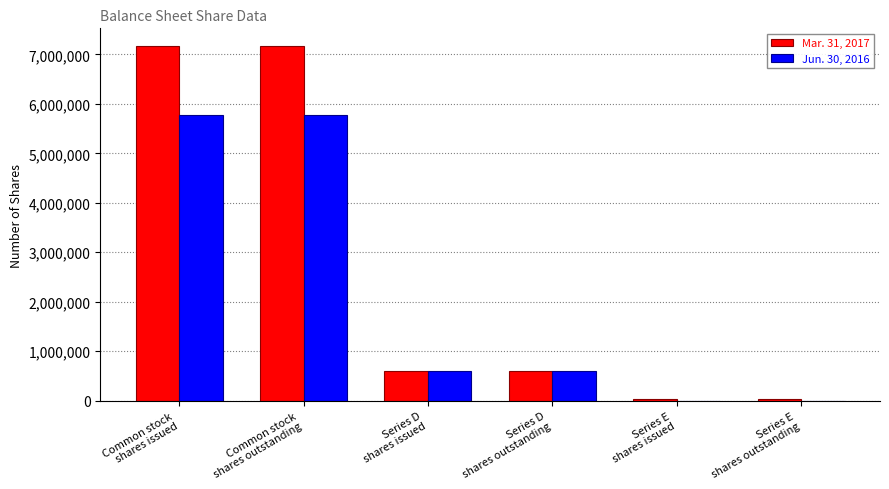

How many series are shown in this chart?

2